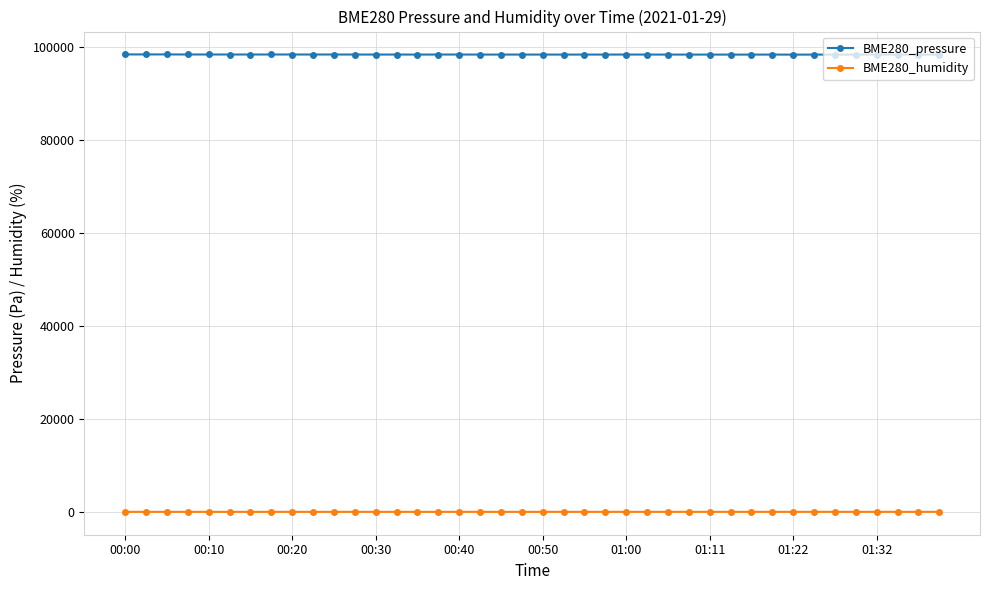

List the series in order of their peak value, highest first.

BME280_pressure, BME280_humidity